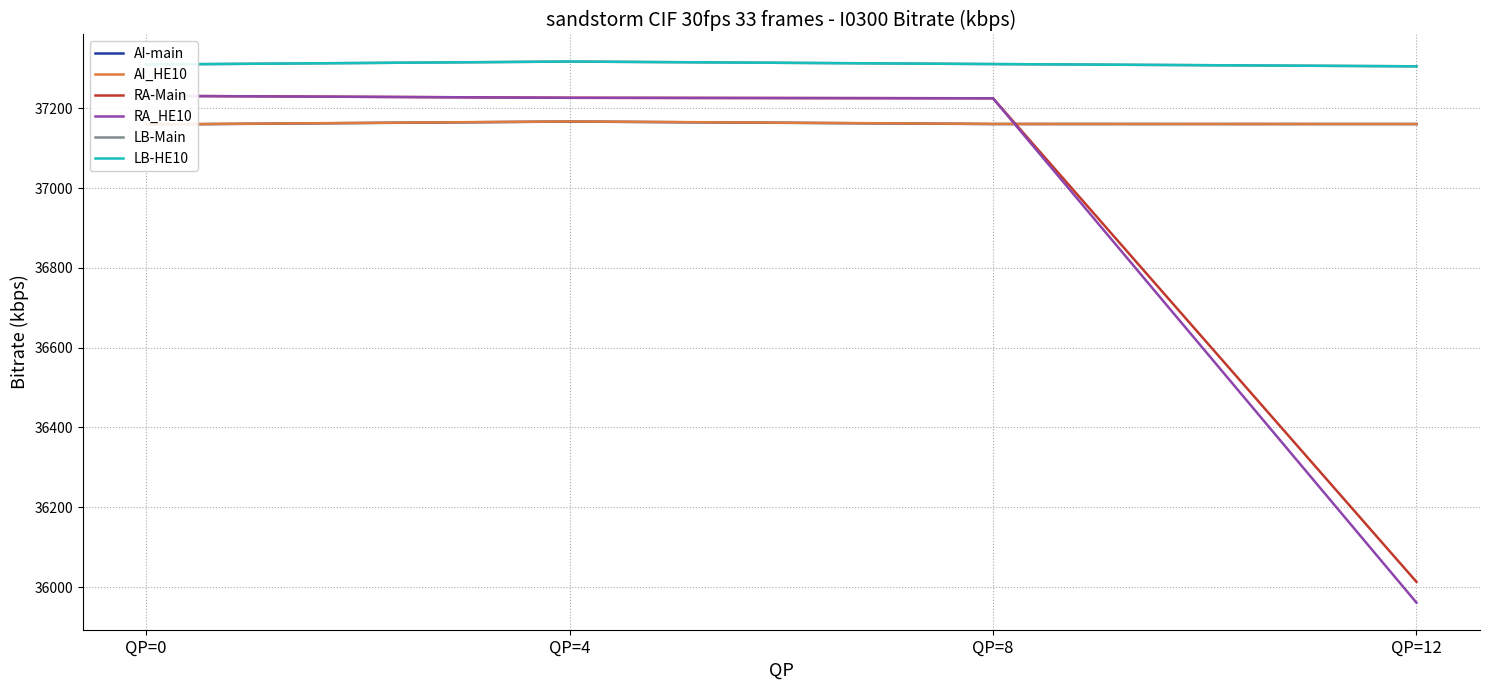

True or false: AI_HE10 and LB-HE10 cross at least once.

False